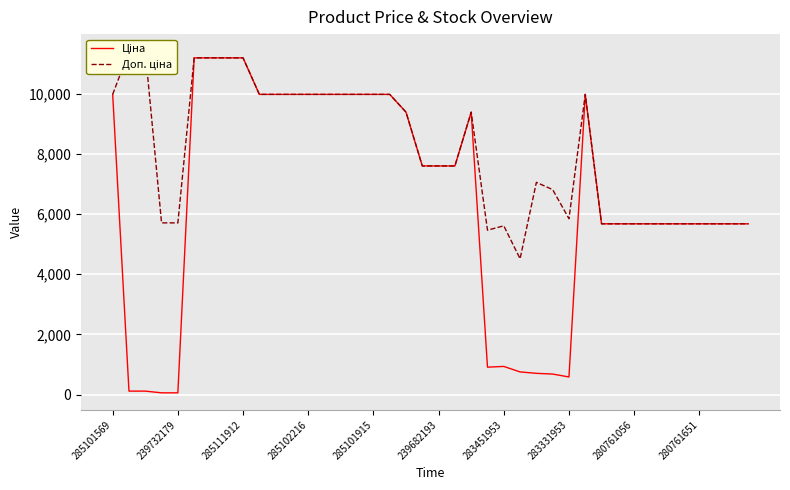

True or false: Ціна and Доп. ціна intersect in this chart.

False